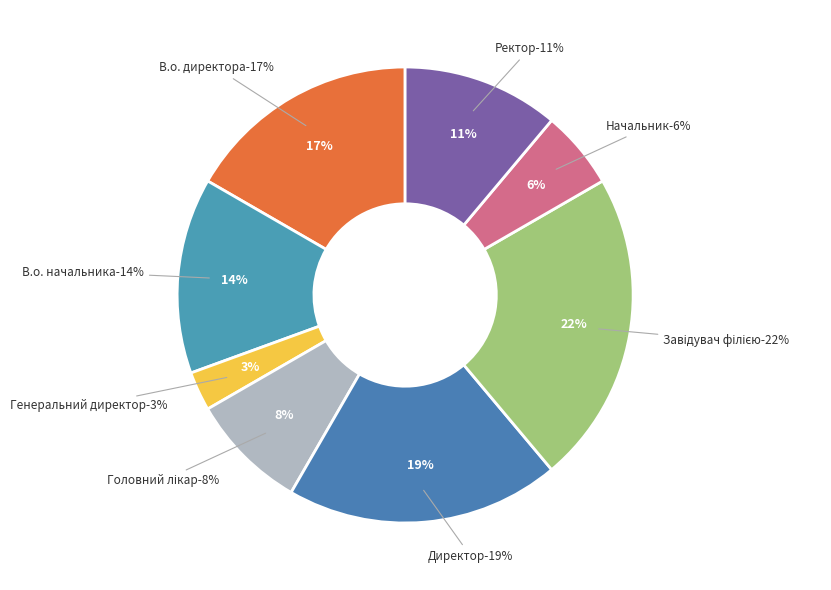

Which category has the smallest portion of the pie?

Генеральний директор